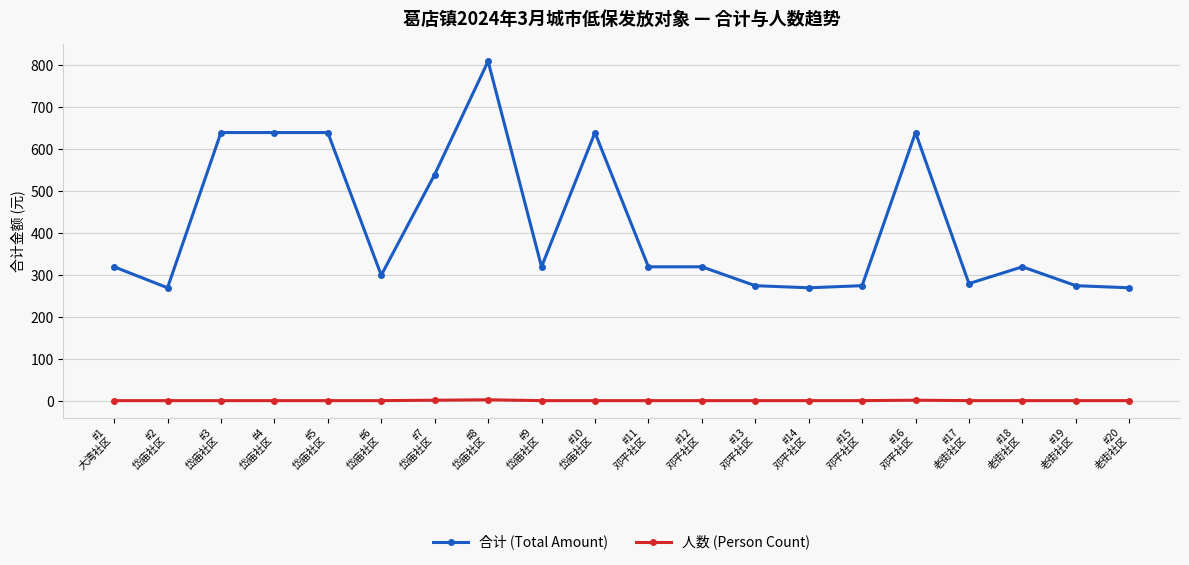

List the series in order of their peak value, lowest first.

人数 (Person Count), 合计 (Total Amount)